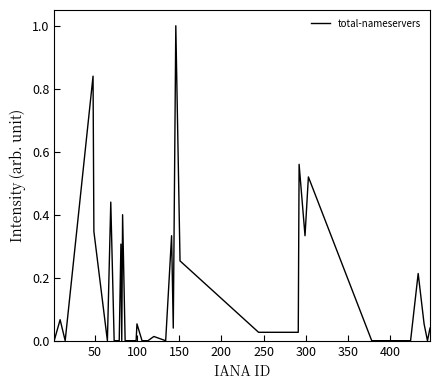

What is the difference between the maximum and minimum values?

1.0